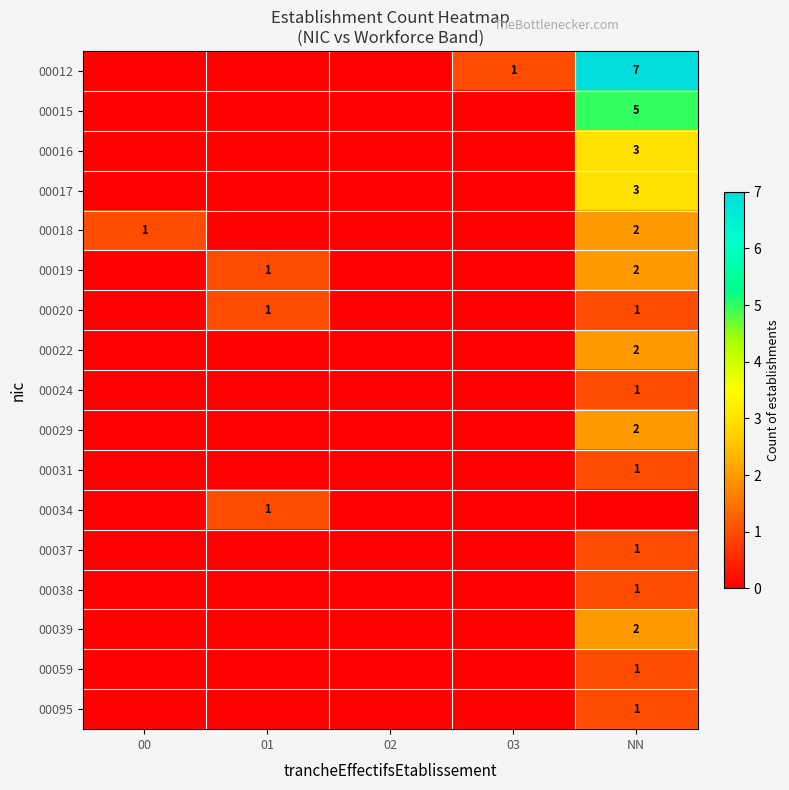

Is the value of 00012 at NN greater than the value of 00039 at NN?

Yes